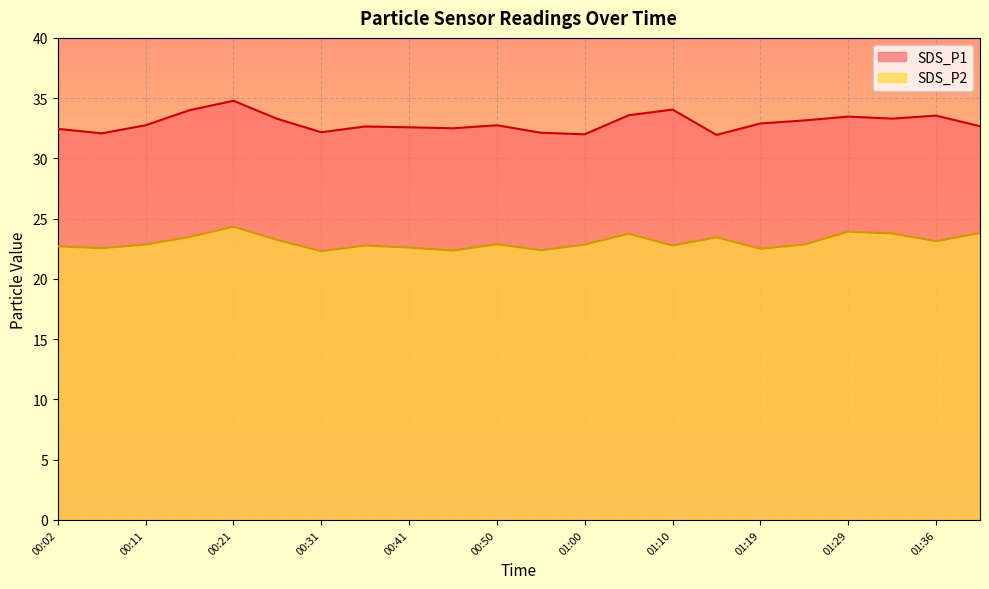

The SDS_P2 series shows 23.8 at 01:34. True or false?

True